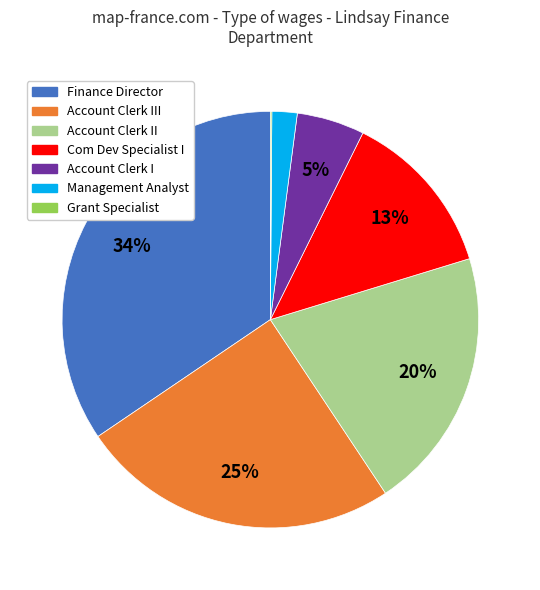

To the nearest percent, what is the average slice percentage?

14%